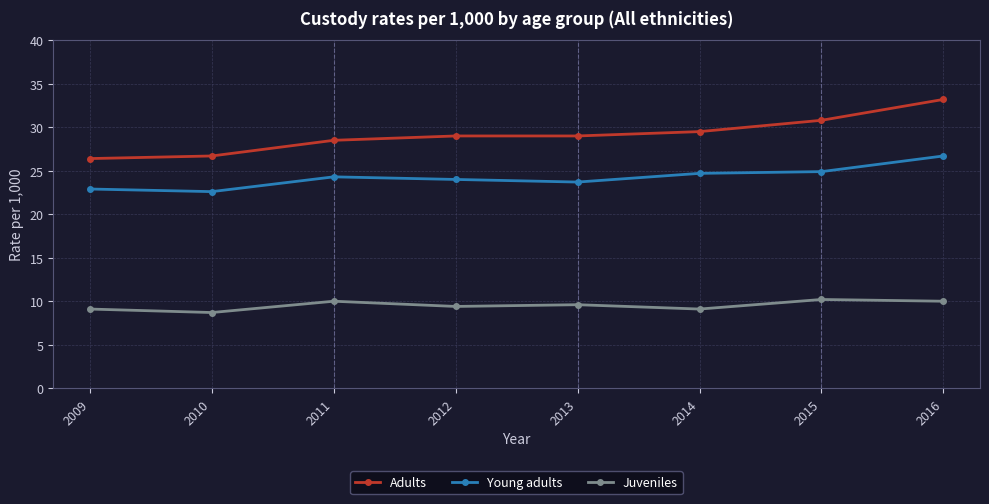

Which label corresponds to the smallest value in the chart?

2010